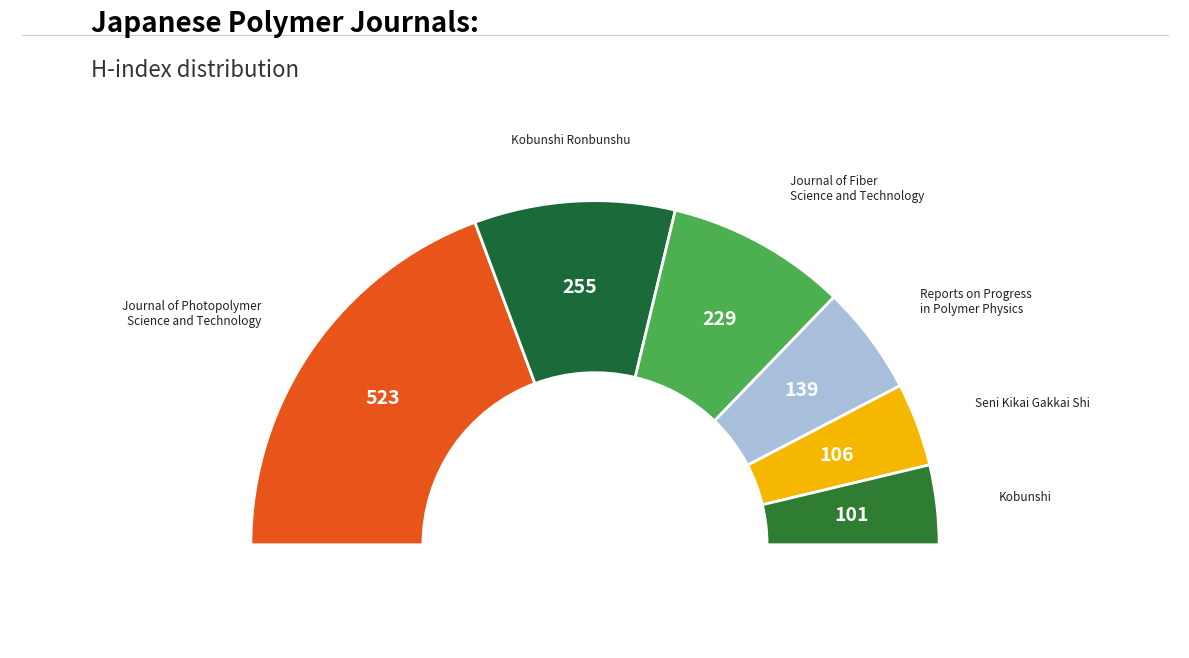

What is the change in value from Journal of Photopolymer Science and Technology to Seni Kikai Gakkai Shi?

-417